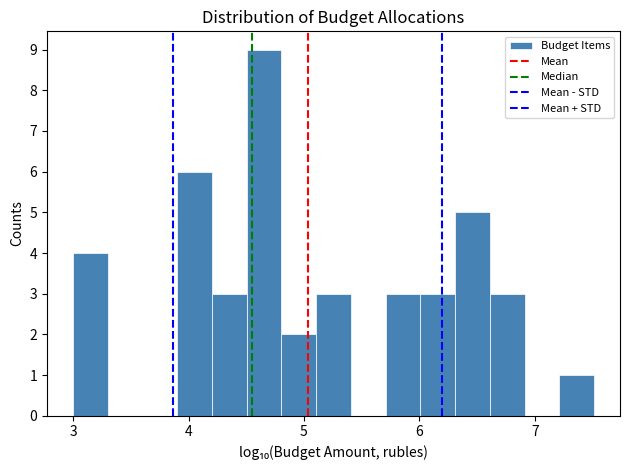

Read against the x-axis, roughly where is the centre of the tallest bar?

4.7